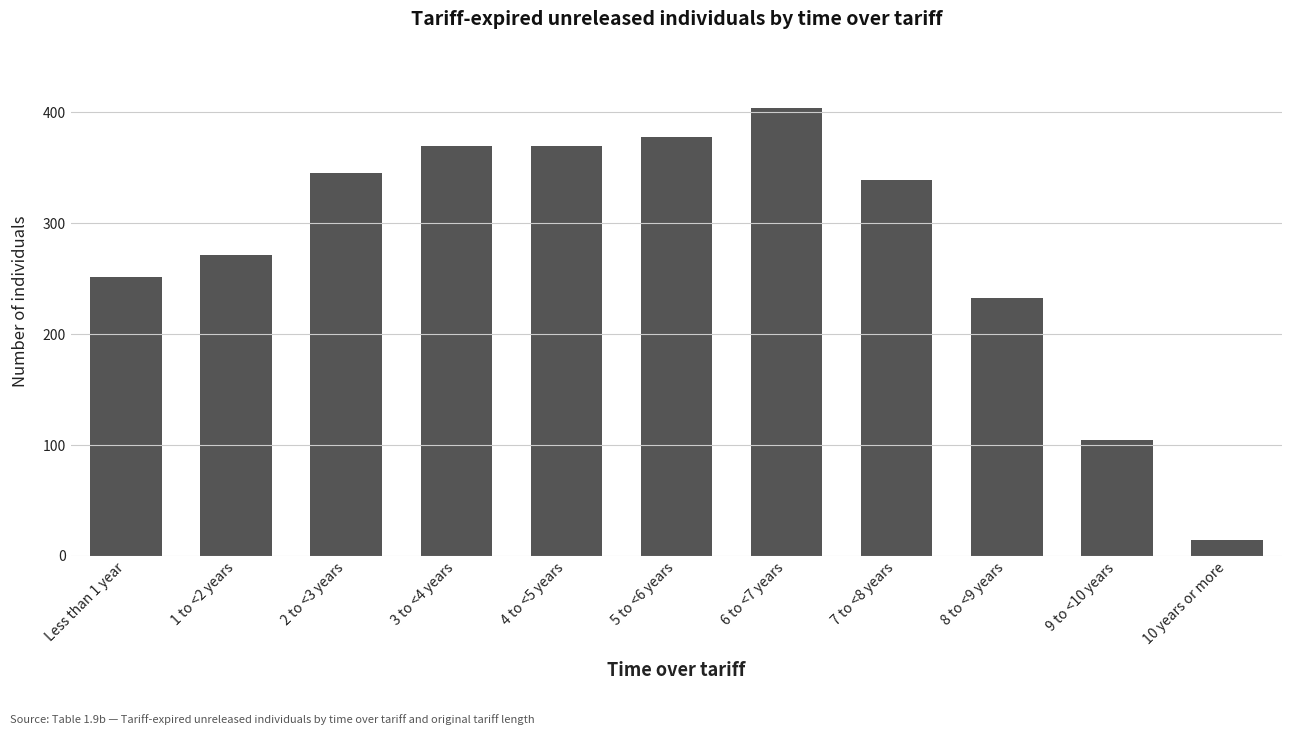

Where does the data first go above 339?

2 to <3 years